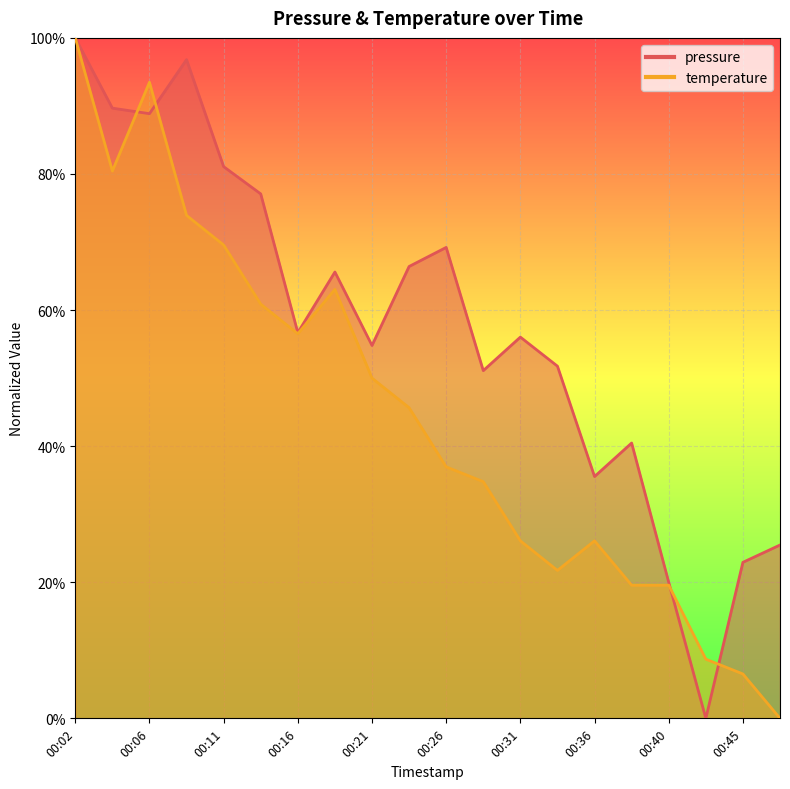

Is it true that pressure equals 0.2 at 00:28?

False